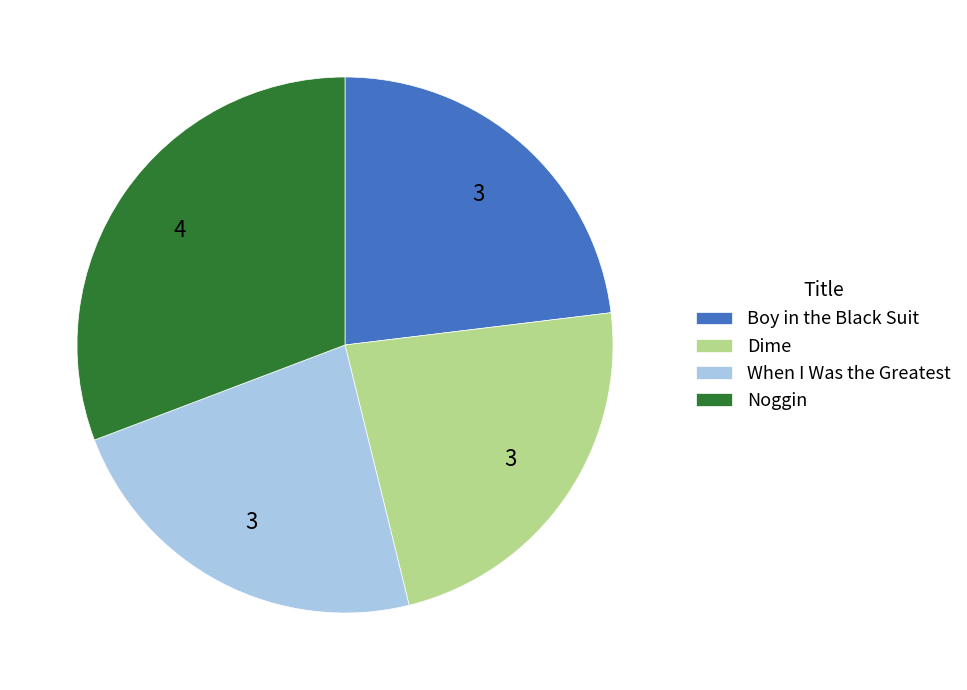

Is there a majority slice in this chart?

No